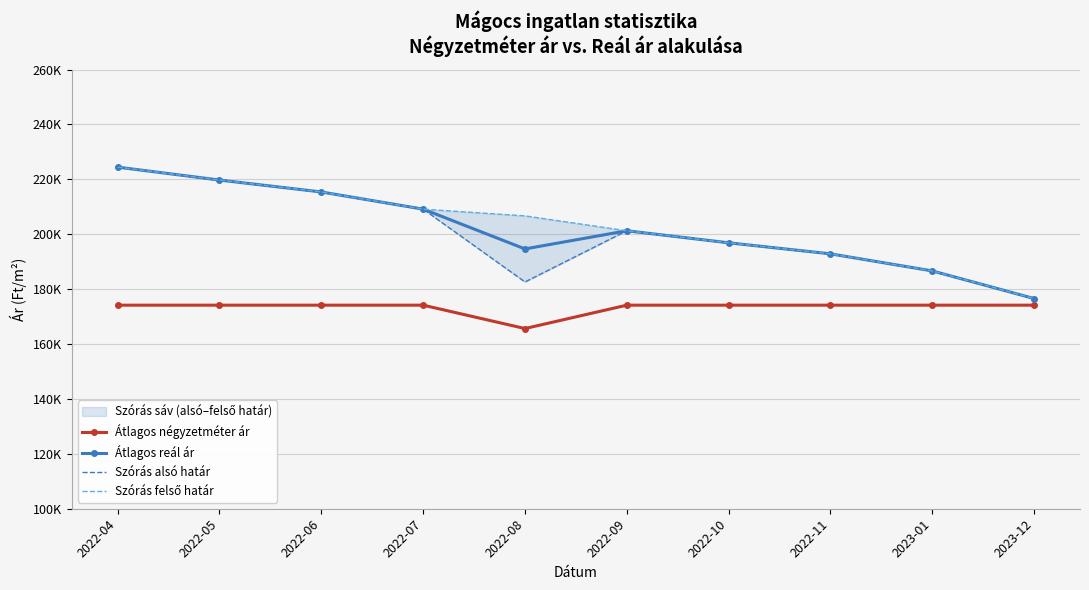

What position from the right is 2023-01?

2